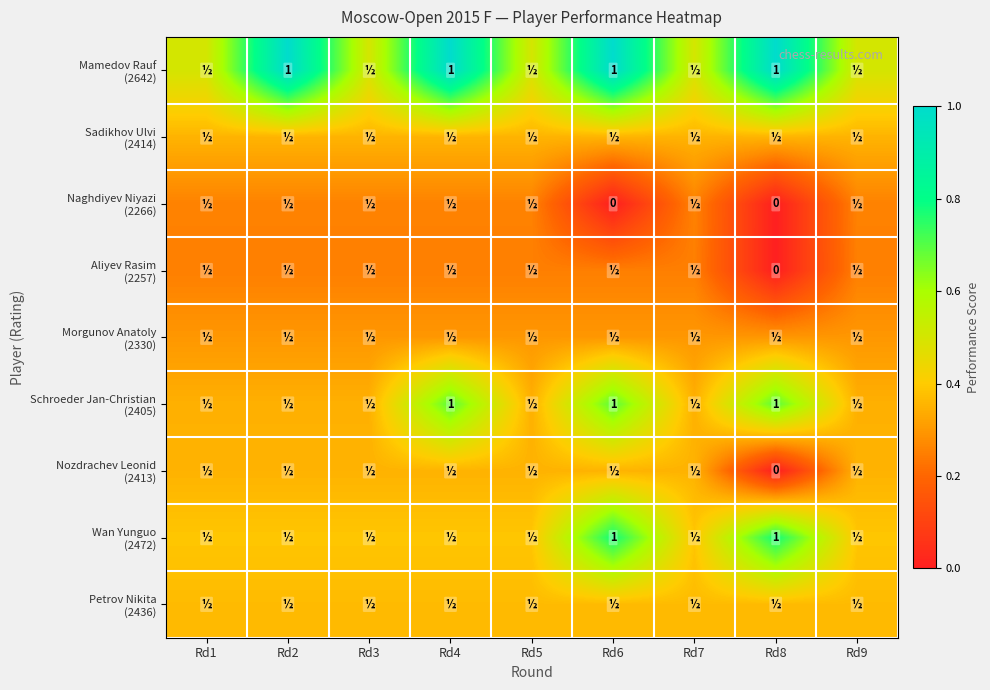

How many values in the Naghdiyev Niyazi (2266) series exceed 0?

7